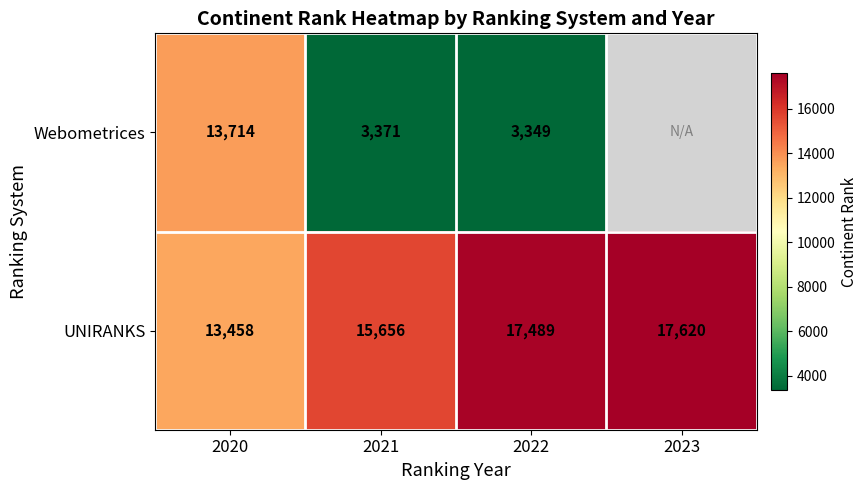

What value does the UNIRANKS series have at 2020?

13458